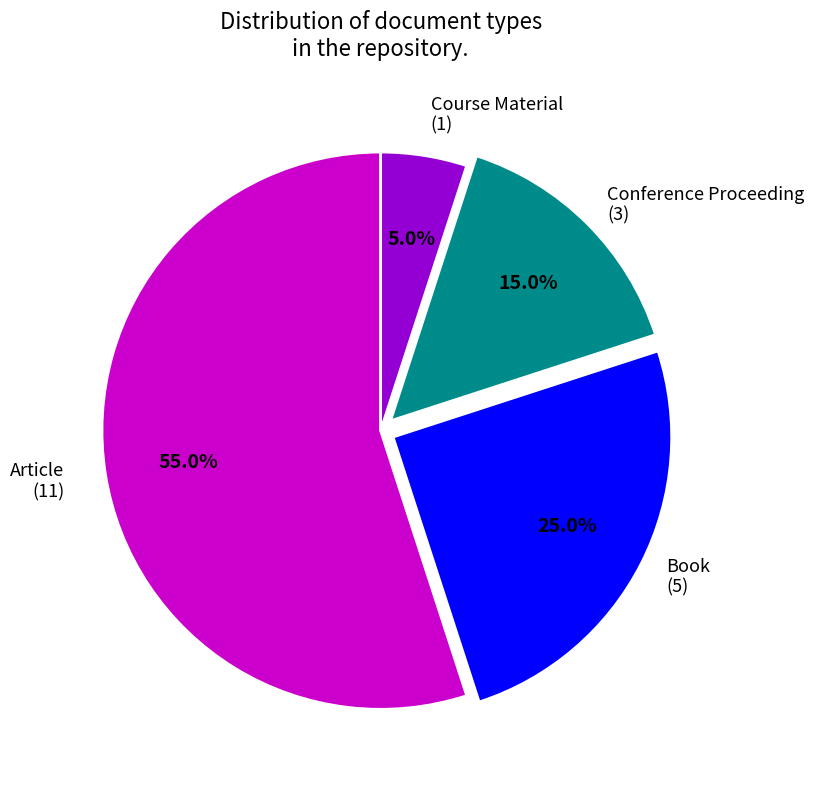

Does any single category account for the majority?

Yes